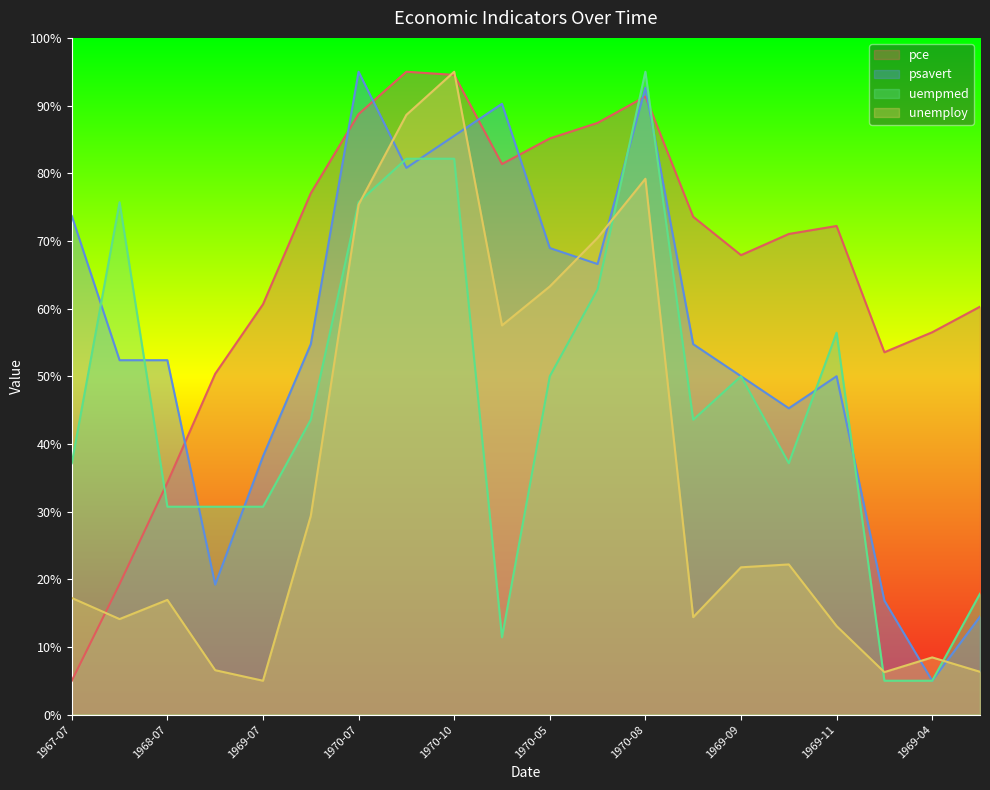

What is the average value of the psavert series?

55.3